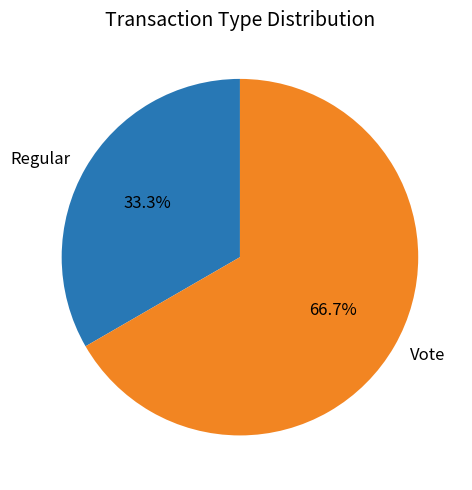

How many segments does this pie chart have?

2